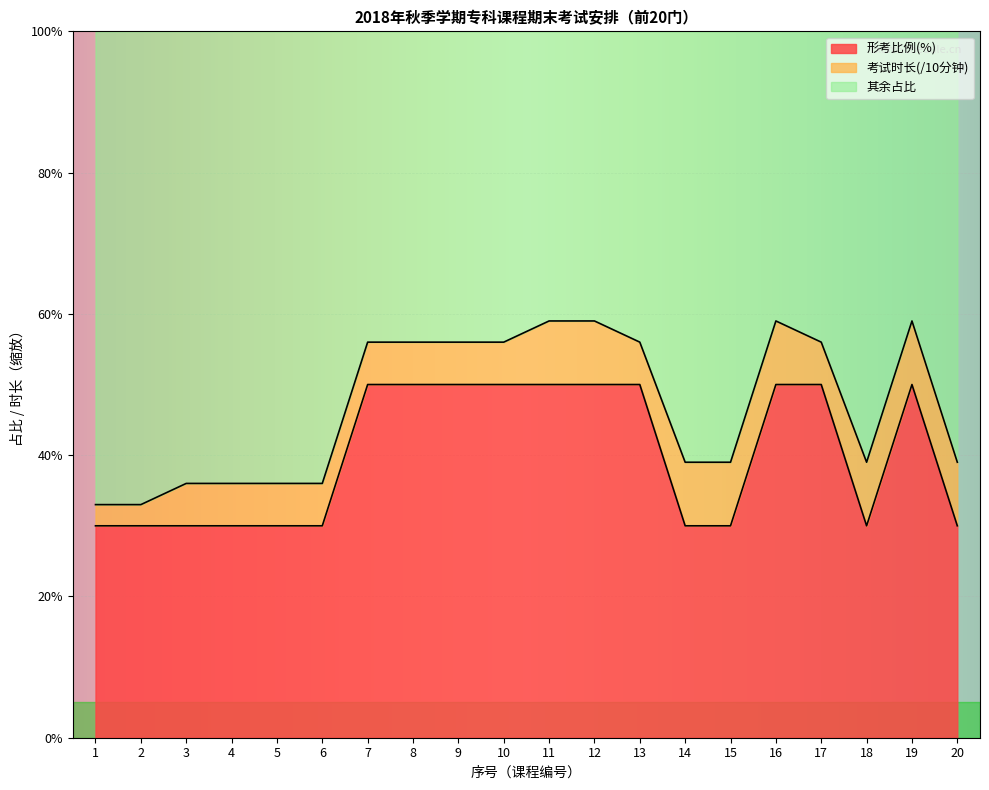

The value of 形考比例(%) at 13 is 29. True or false?

False